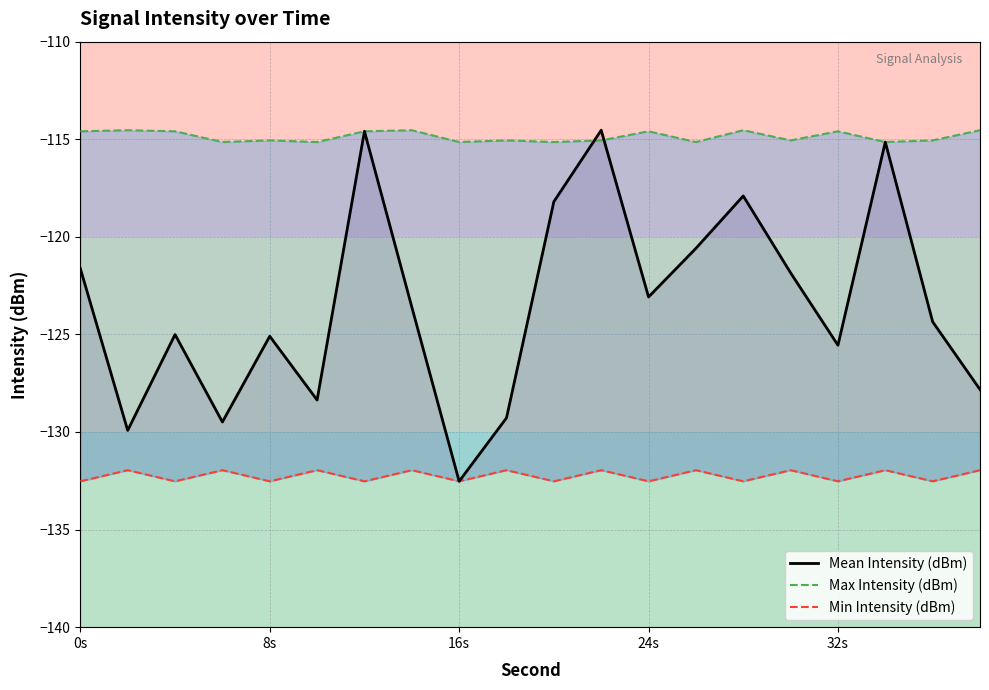

Rank the series at 24s from highest to lowest value.

Max Intensity (dBm), Mean Intensity (dBm), Min Intensity (dBm)